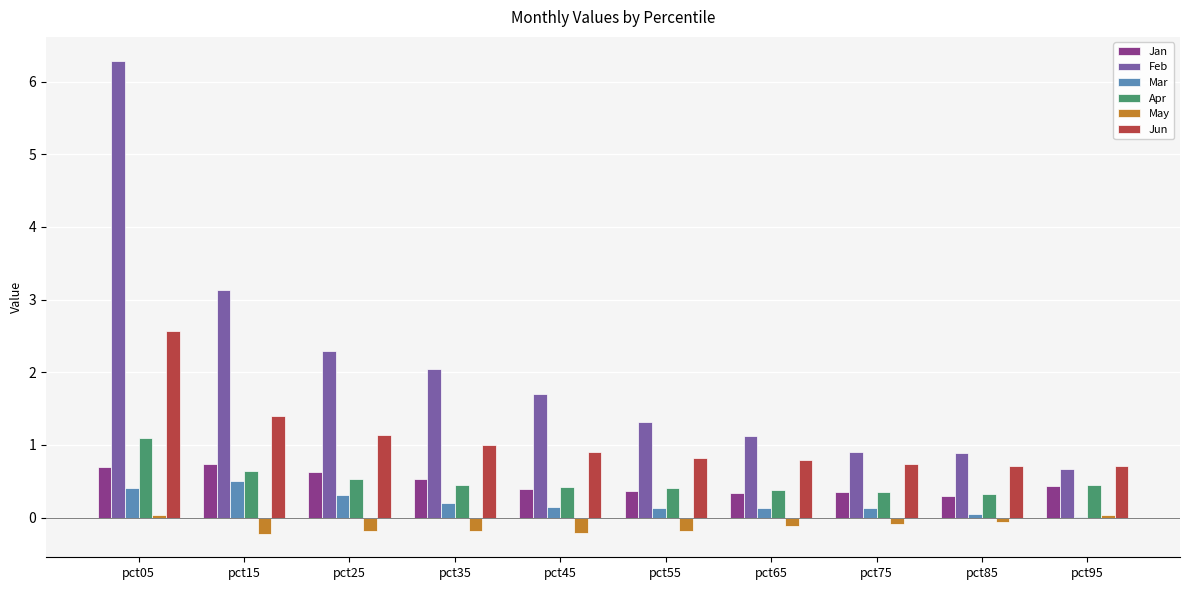

At which category is the sum across all series the highest?

pct05